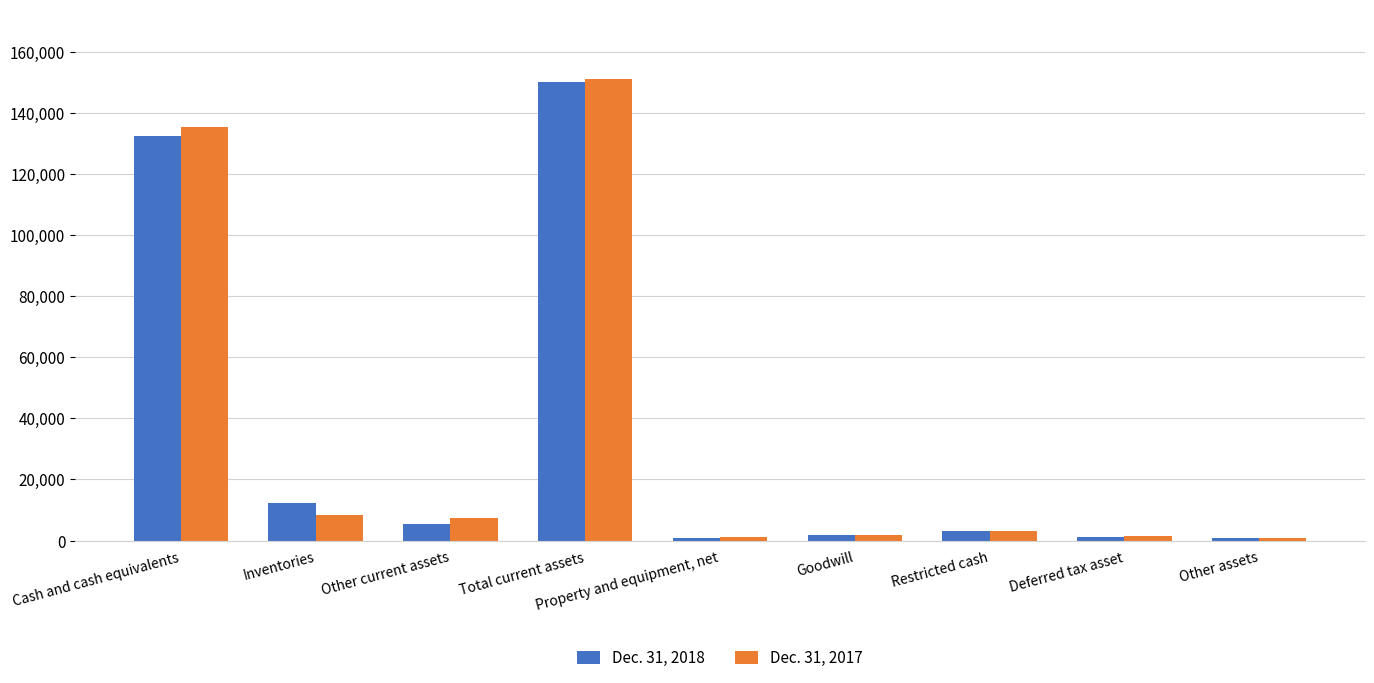

Which series has the largest range (max minus min)?

Dec. 31, 2017